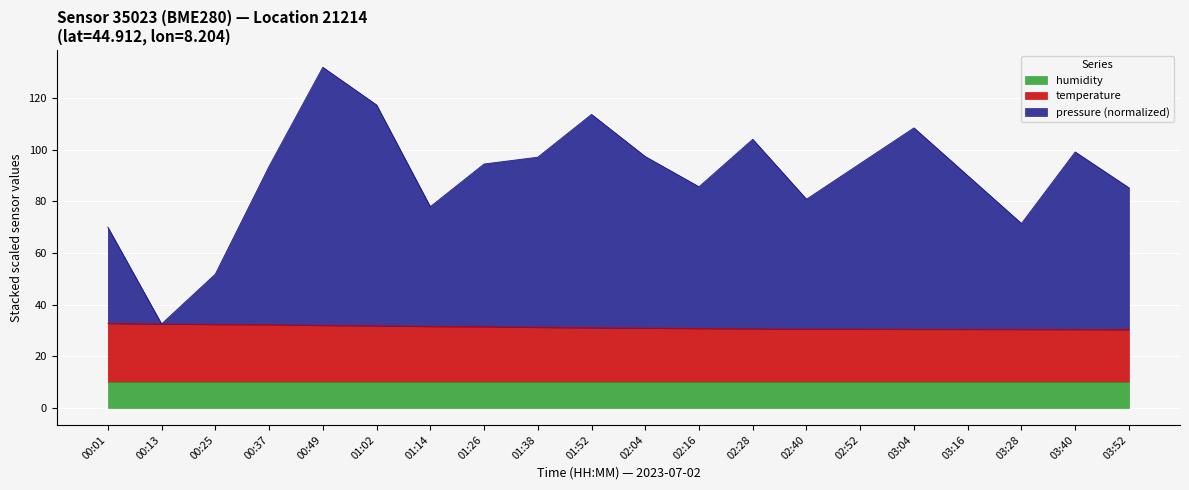

True or false: temperature and pressure intersect in this chart.

False